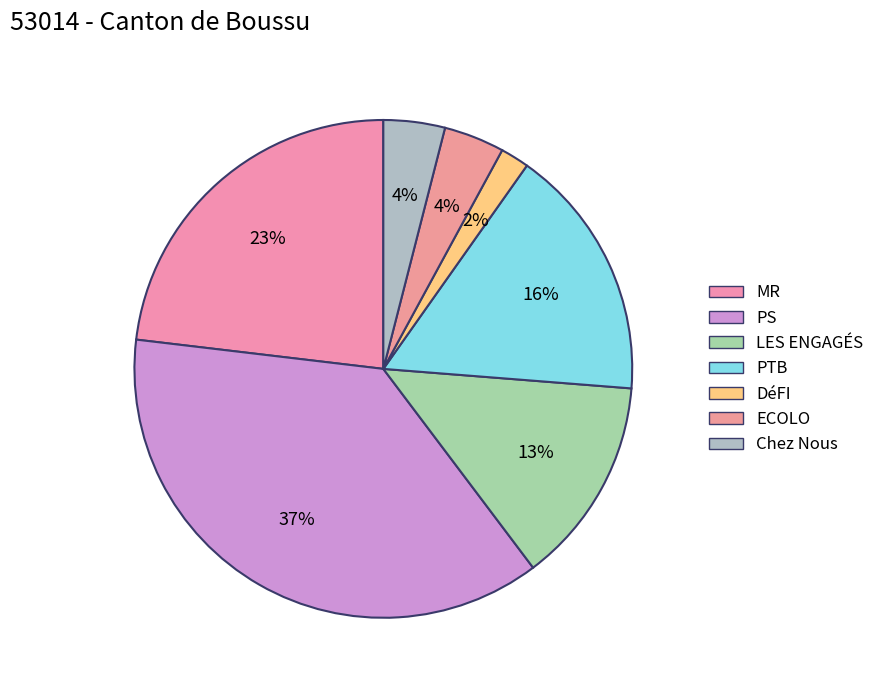

How many segments does this pie chart have?

7